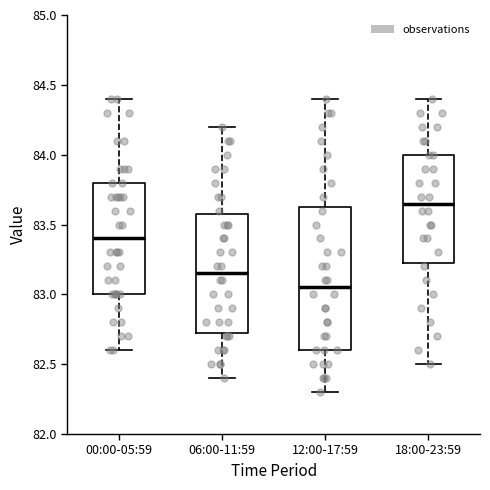

Reading left to right, transcribe this box plot: for each box, give where its median line is, the range the box spans, and where its two whiskers end, as read against the y-axis. The values are not printed on the chart, so give them approximately, as read against the axis.

00:00-05:59: median 83.40, box 83.00 to 83.80, whiskers 82.60 to 84.40
06:00-11:59: median 83.15, box 82.75 to 83.60, whiskers 82.40 to 84.20
12:00-17:59: median 83.05, box 82.60 to 83.65, whiskers 82.30 to 84.40
18:00-23:59: median 83.65, box 83.25 to 84.00, whiskers 82.50 to 84.40